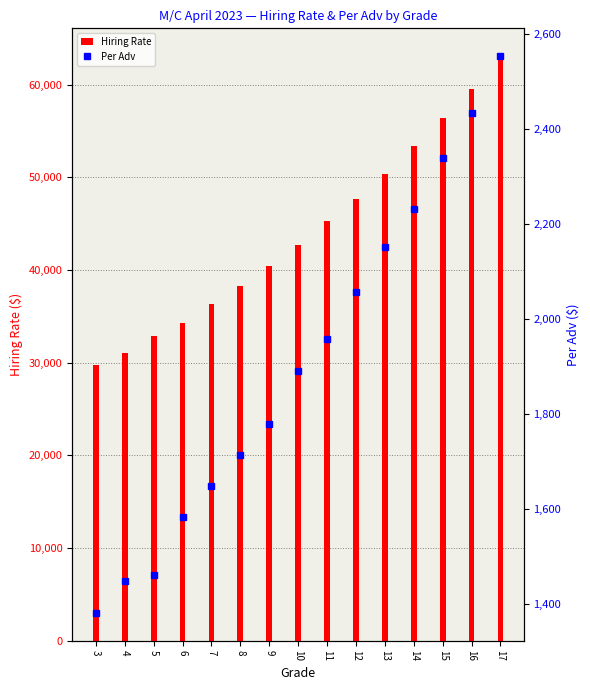

Which series has the largest total across all categories?

Hiring Rate